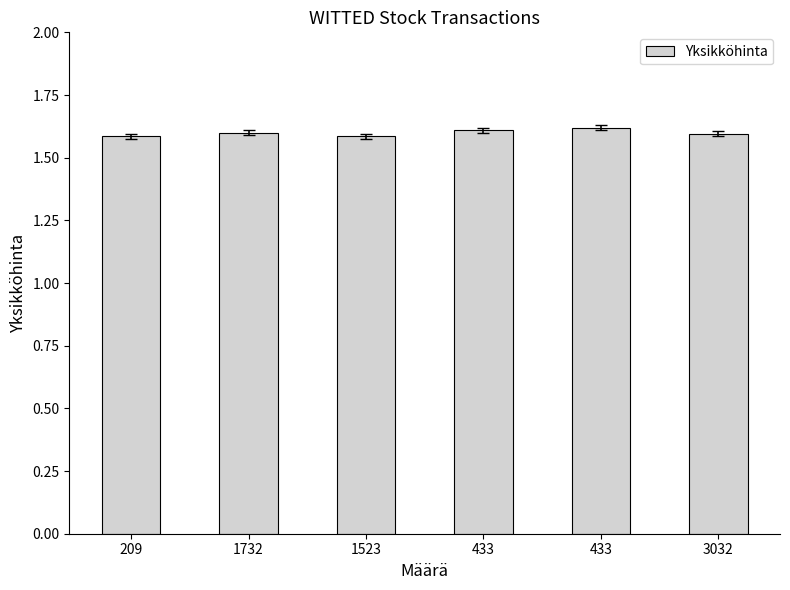

At which label is the value closest to 1?

209